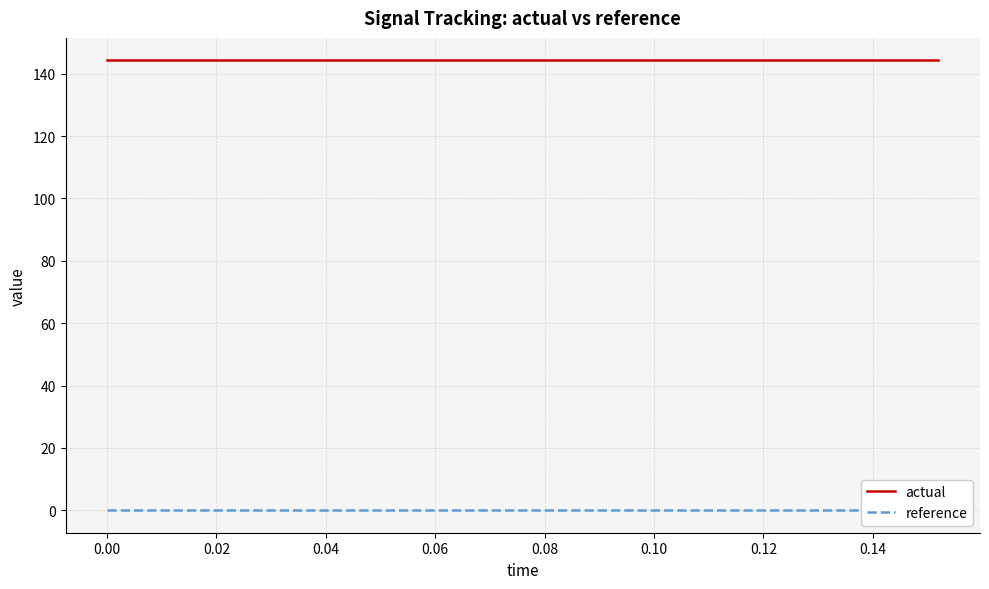

What is the label of the 14th point from the right?

0.10